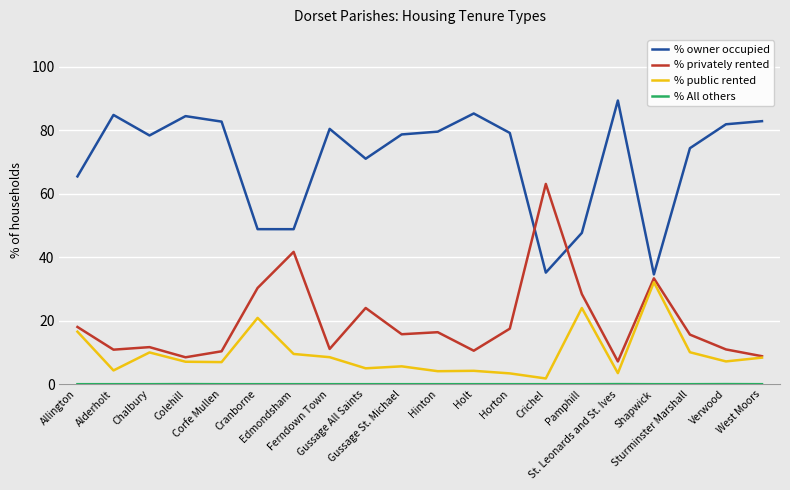

After their last crossing, which series has the higher values: % owner occupied or % privately rented?

% owner occupied